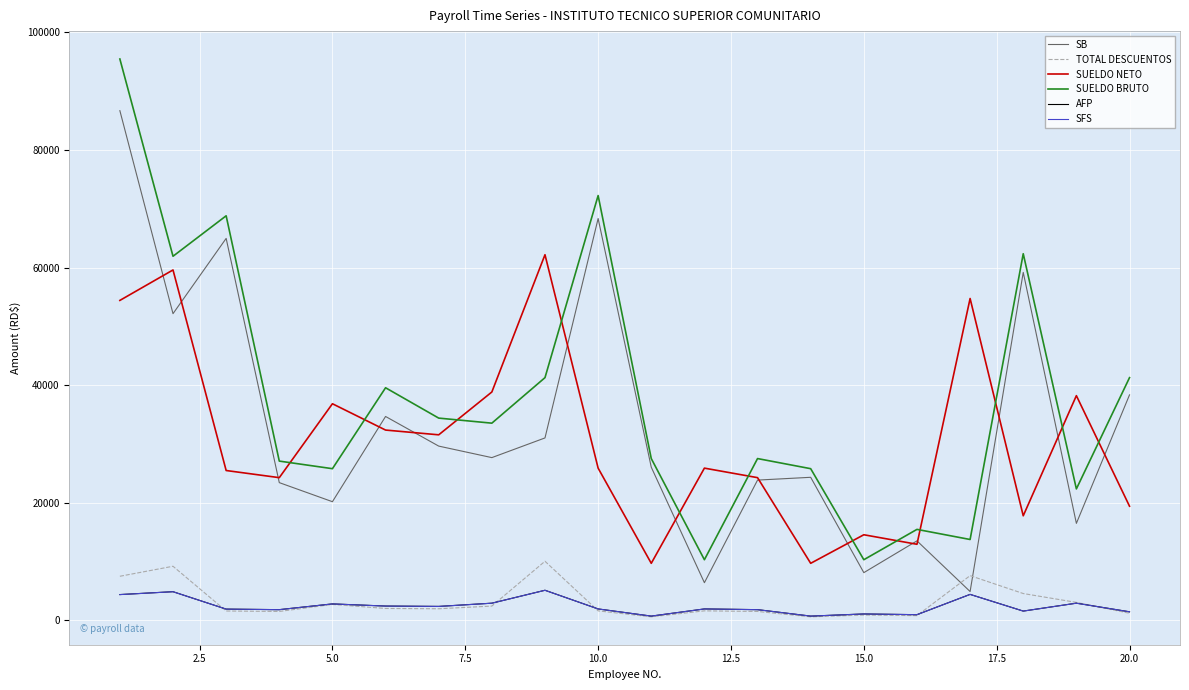

Between 5.0 and 11, which is larger?

5.0